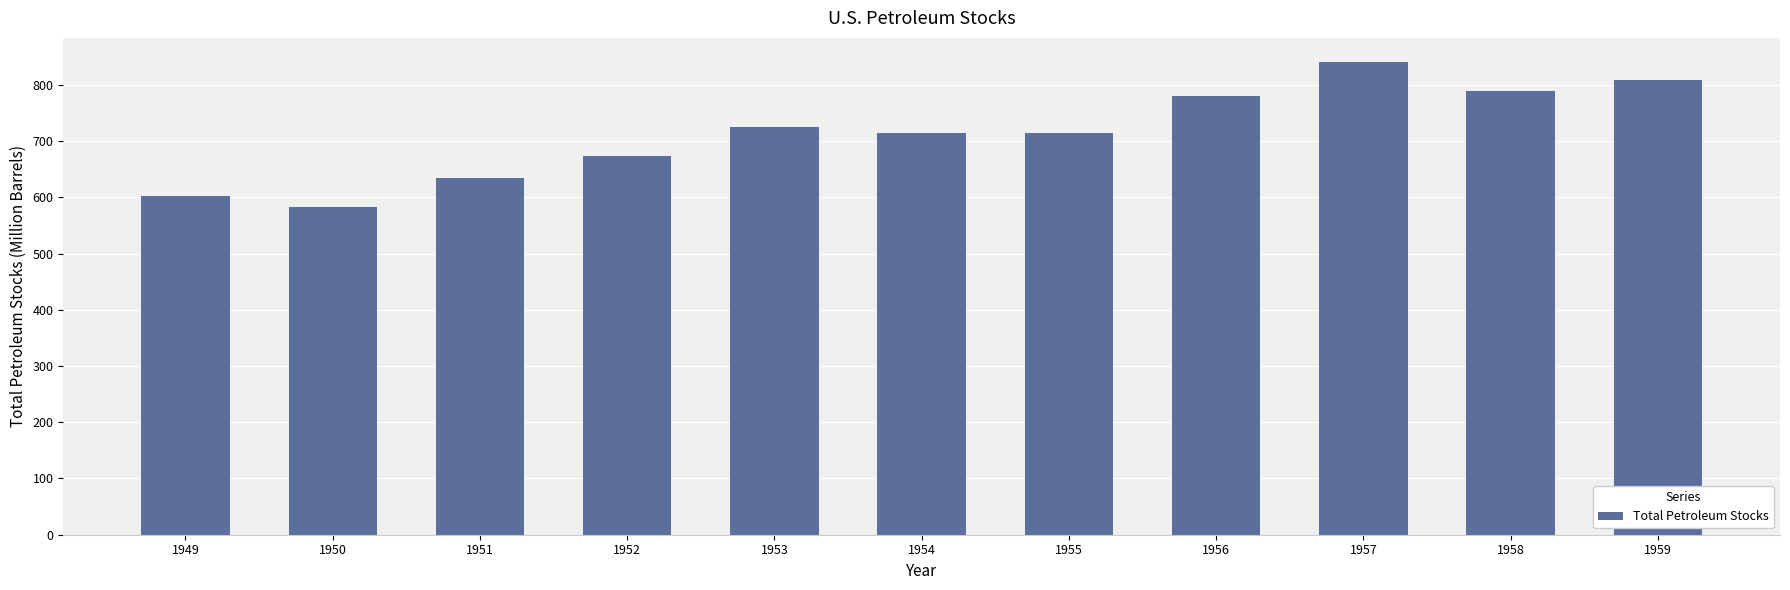

What is the maximum value shown in the chart?

841.3